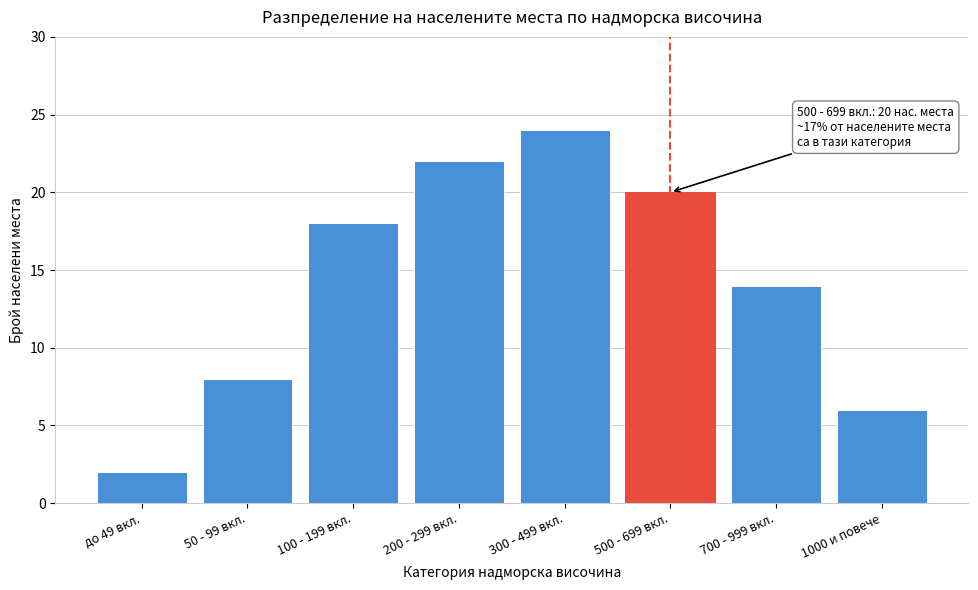

Reading left to right, extract all data points from this chart.

до 49 вкл.=2	50 - 99 вкл.=8	100 - 199 вкл.=18	200 - 299 вкл.=22	300 - 499 вкл.=24	500 - 699 вкл.=20	700 - 999 вкл.=14	1000 и повече=6